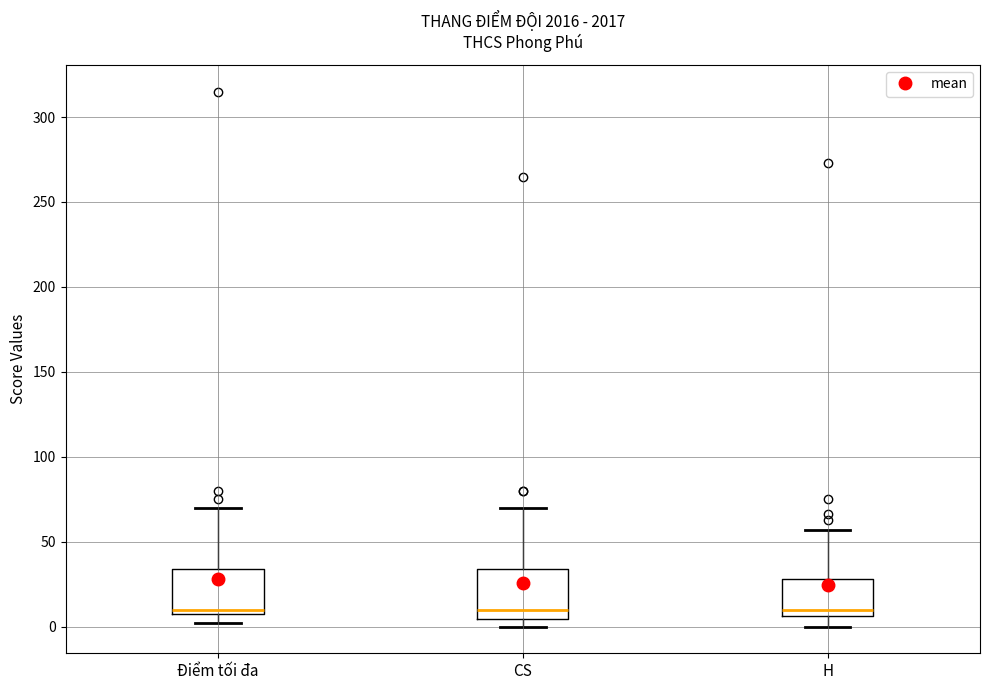

Where is the upper edge of the box for CS on the y-axis? The values are not printed on the chart, so give them approximately, as read against the axis.

35